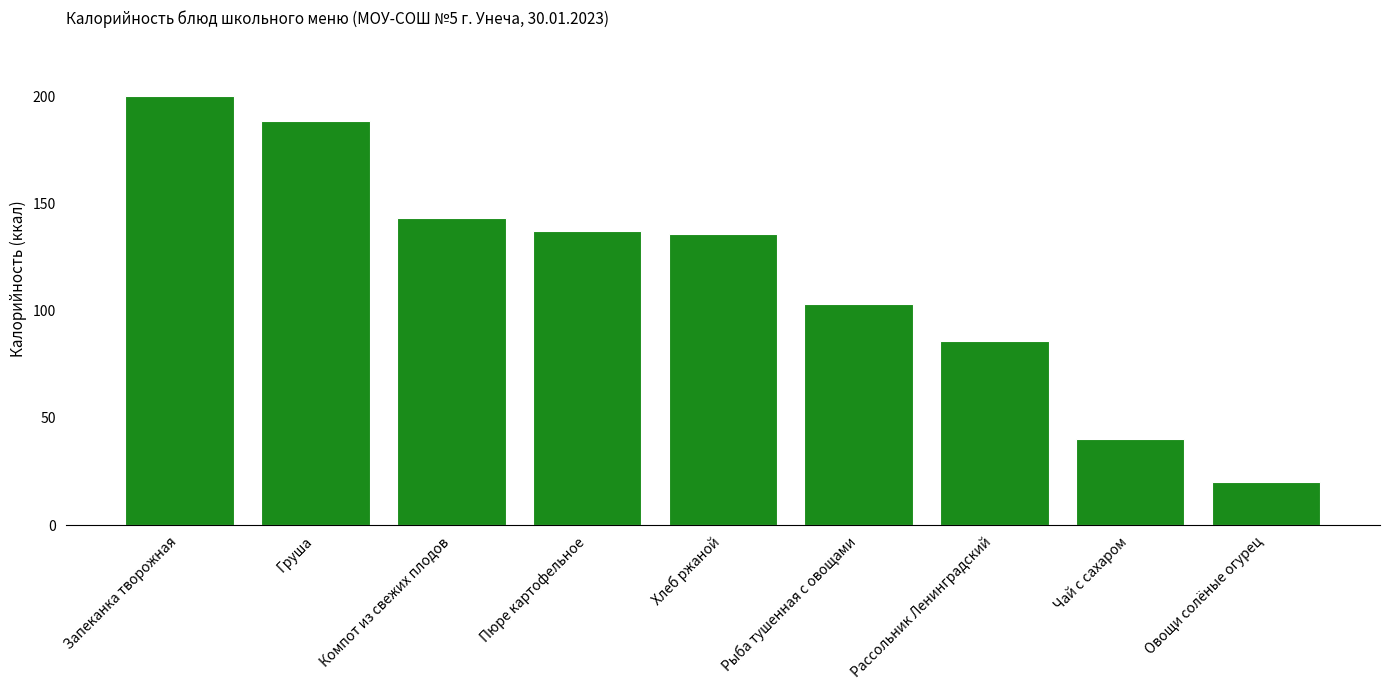

Is it true that the value at Овощи солёные огурец is 20.2?

True